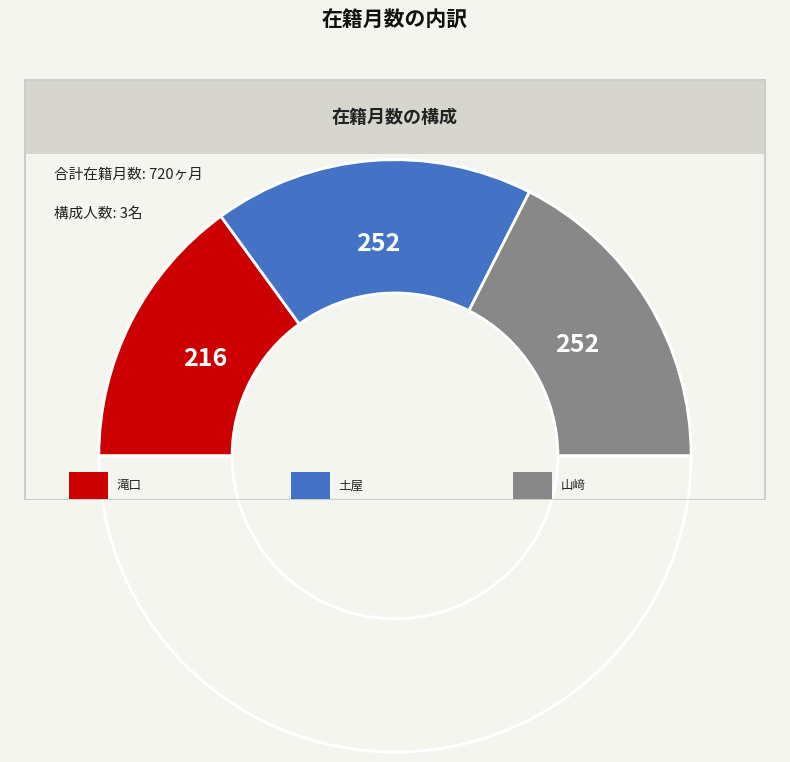

To the nearest percent, what is the average slice percentage?

33%